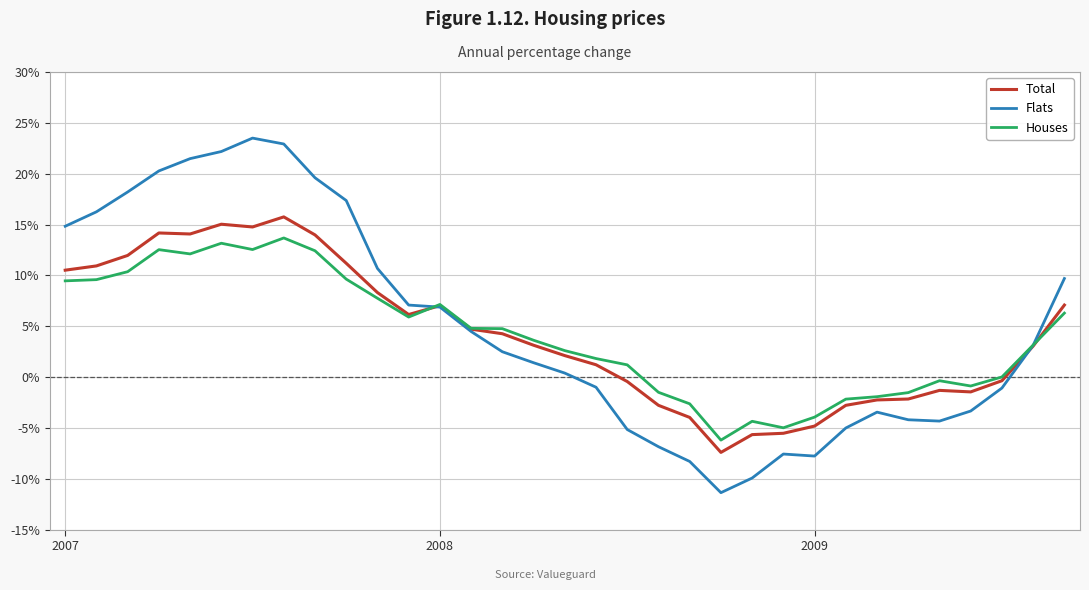

Which series has the widest spread of values?

Flats